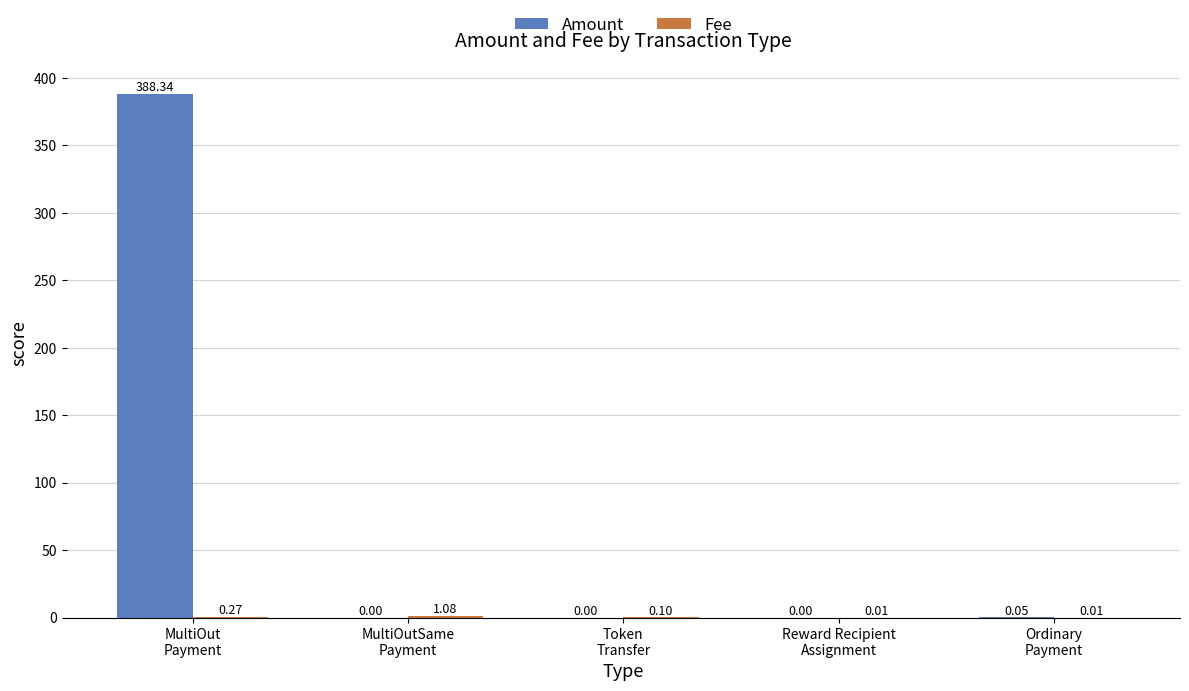

Which series has the largest total across all categories?

Amount